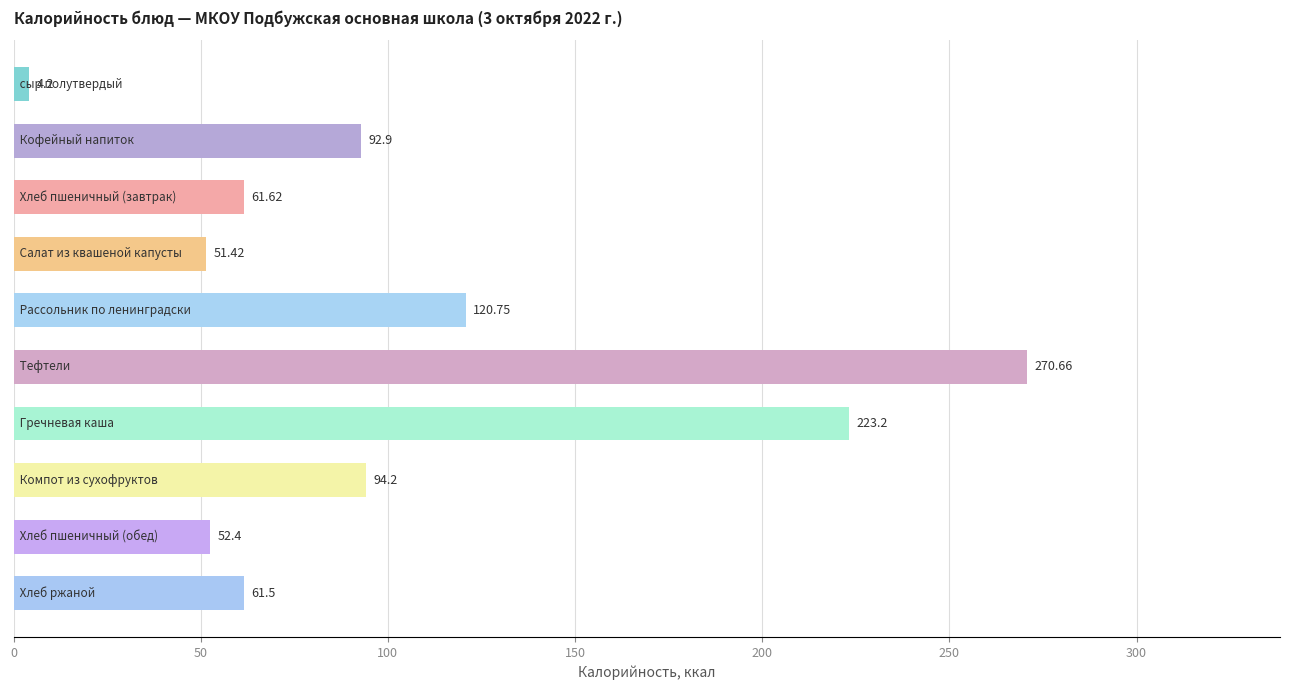

What is the average value?

103.3